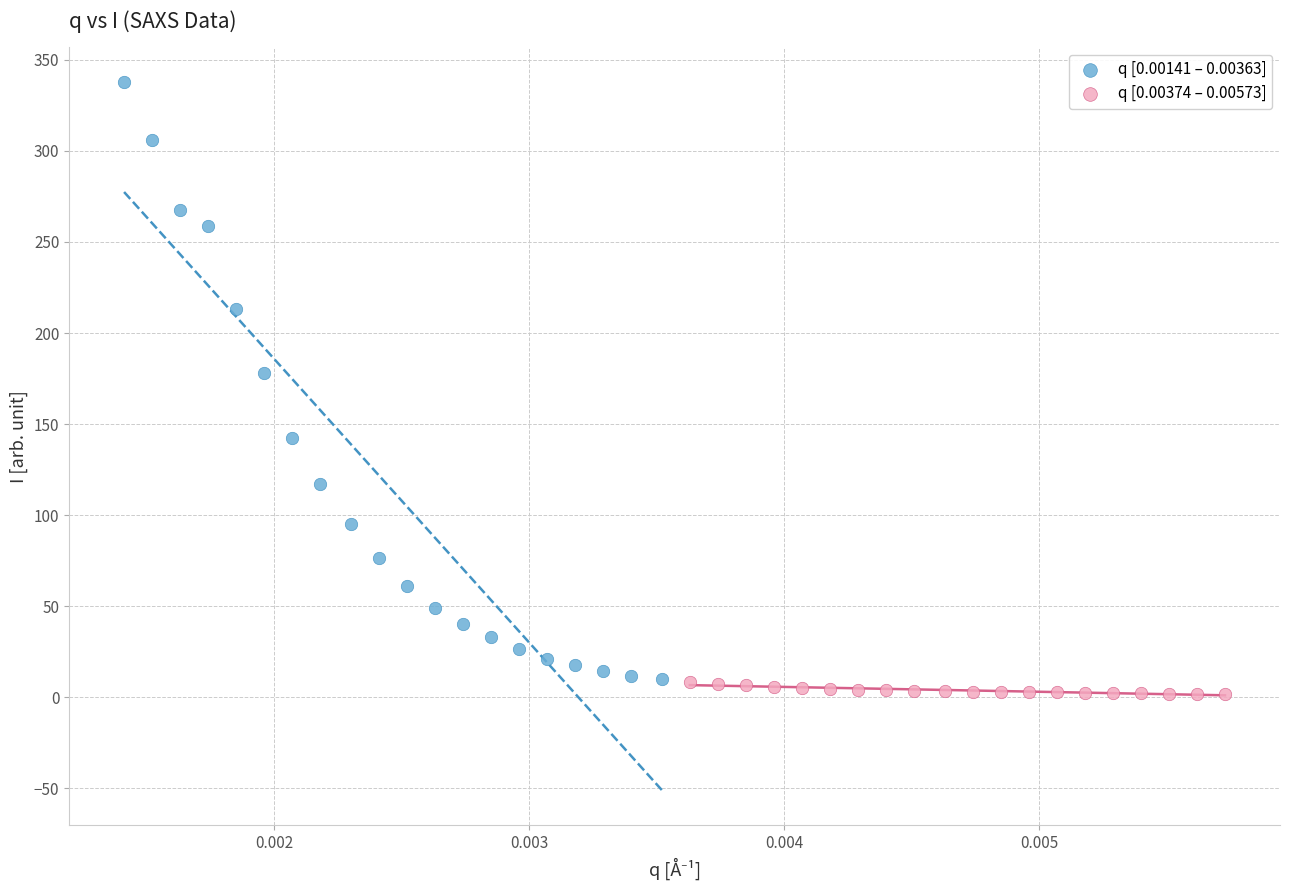

Which series reaches the maximum Y coordinate?

q [0.00141 – 0.00363]